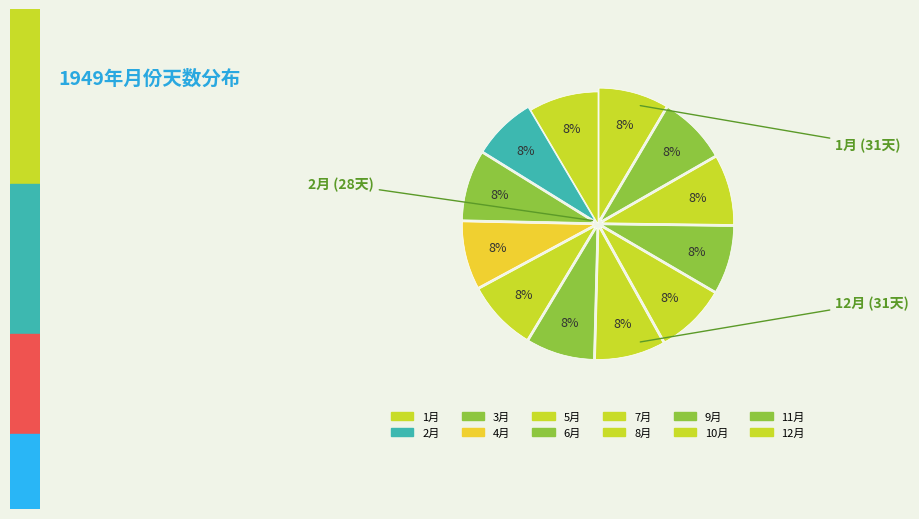

Approximately how many times larger is the value at 1月 compared to 11月?

1.0